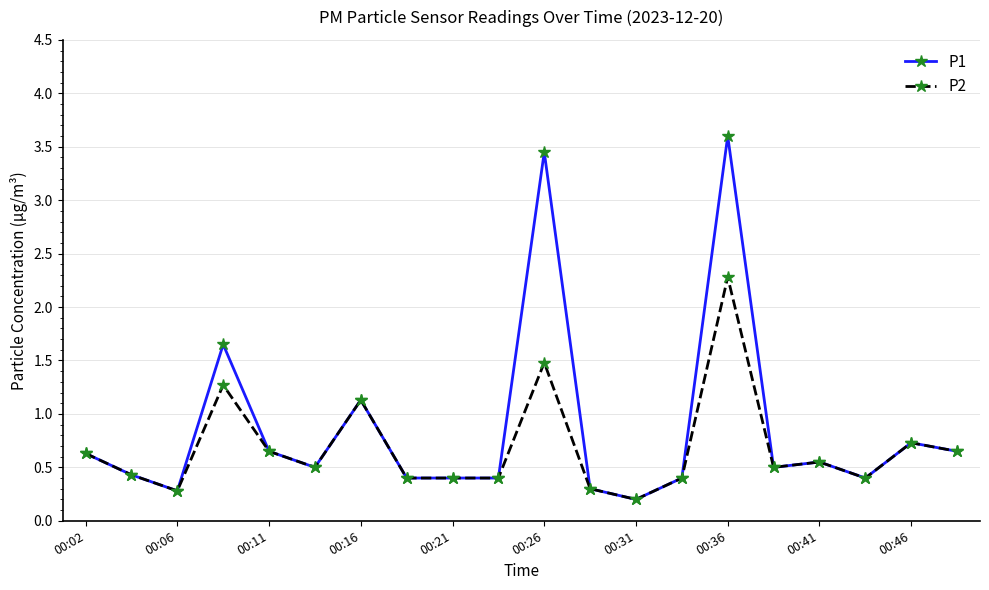

List the series in order of their overall mean, lowest first.

P2, P1